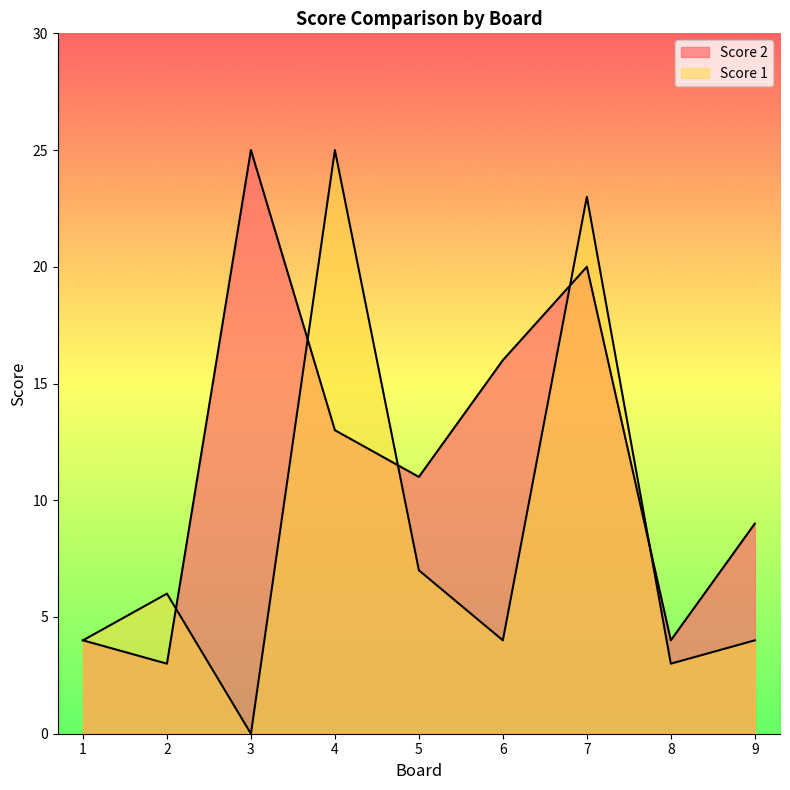

Reading left to right, what are all the values shown in this chart?

Score 2: 1=4	2=3	3=25	4=13	5=11	6=16	7=20	8=4	9=9
Score 1: 1=4	2=6	3=0	4=25	5=7	6=4	7=23	8=3	9=4